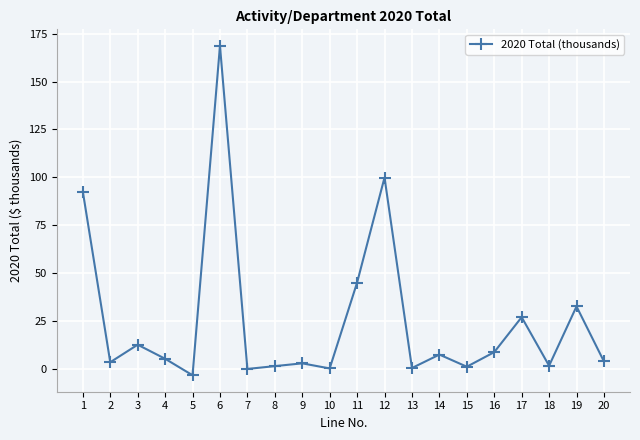

True or false: the data shows 1.5 at 8.

True